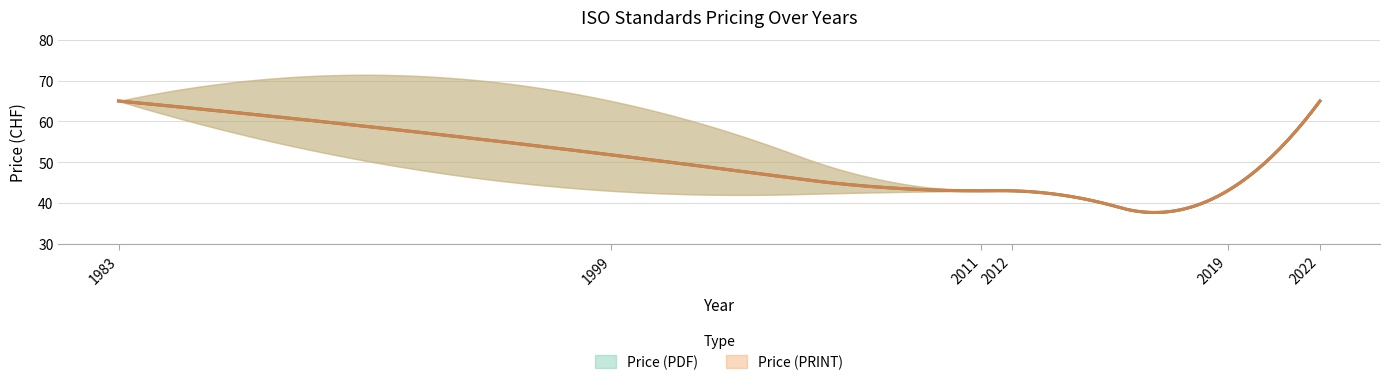

True or false: Price (PDF) and Price (PRINT) cross at least once.

False